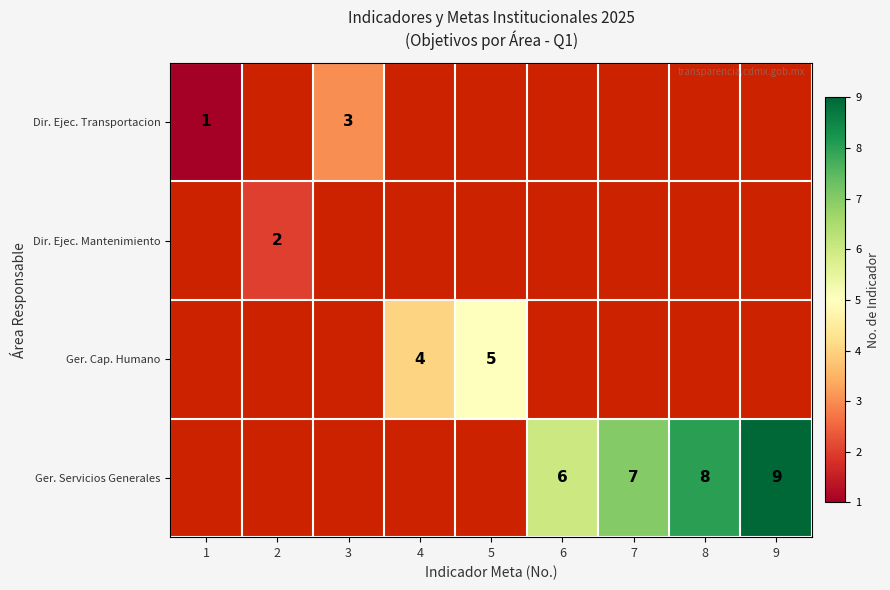

Which series has the widest spread of values?

Ger. Servicios Generales